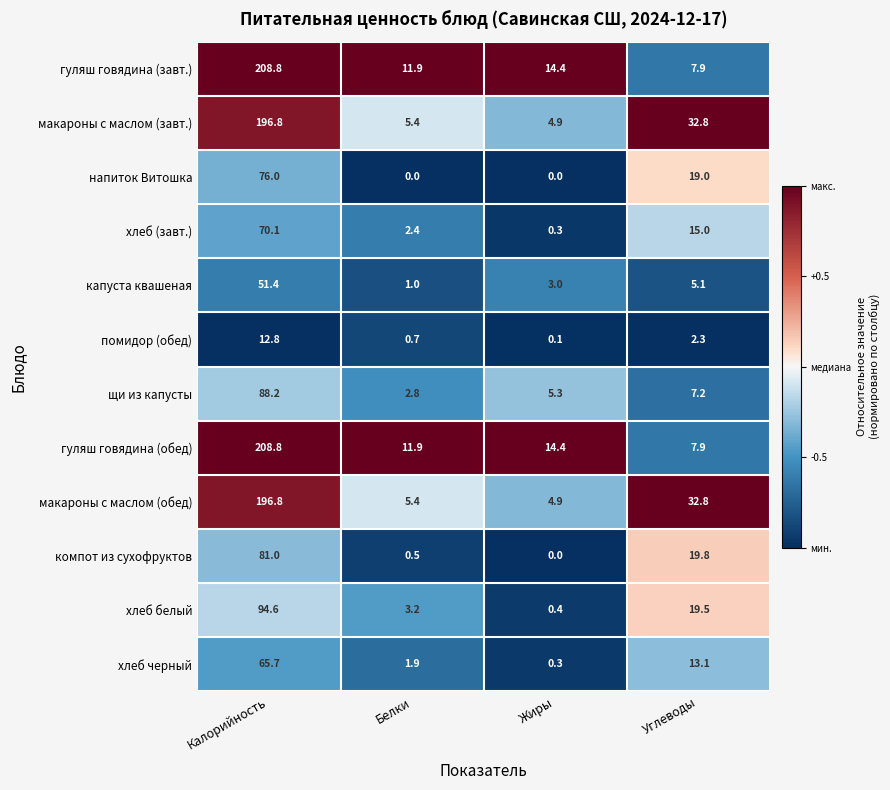

Is the value of хлеб черный at Калорийность greater than the value of хлеб (завт.) at Углеводы?

Yes